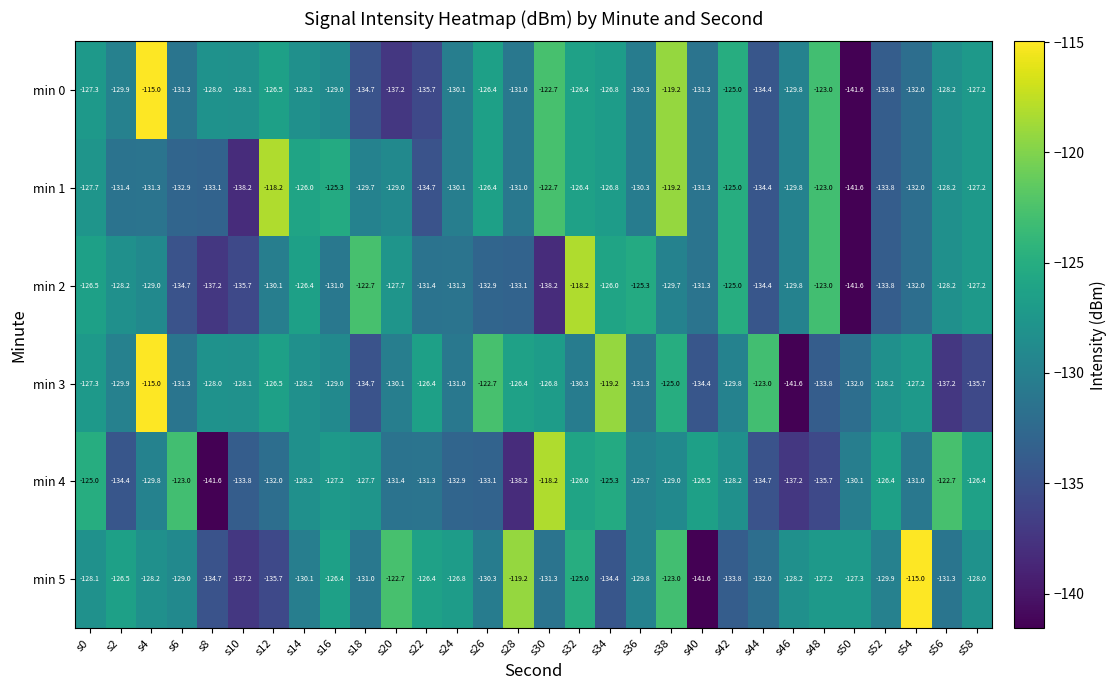

Which series changed the most between s16 and s38?

min 0